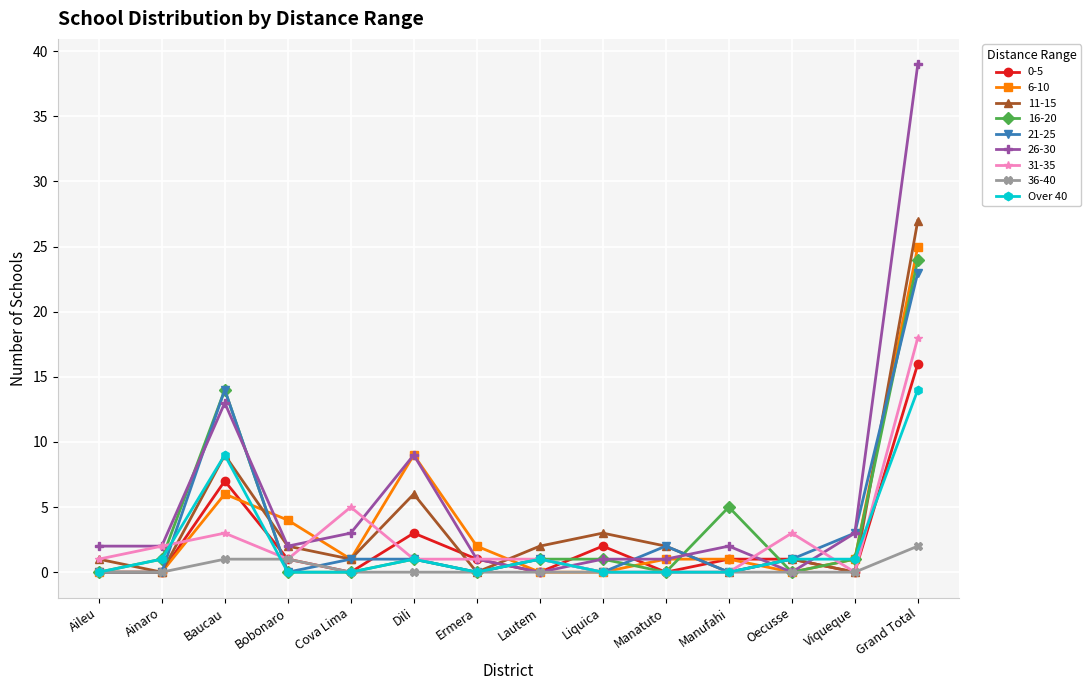

The value of Over 40 at Cova Lima is -8. True or false?

False